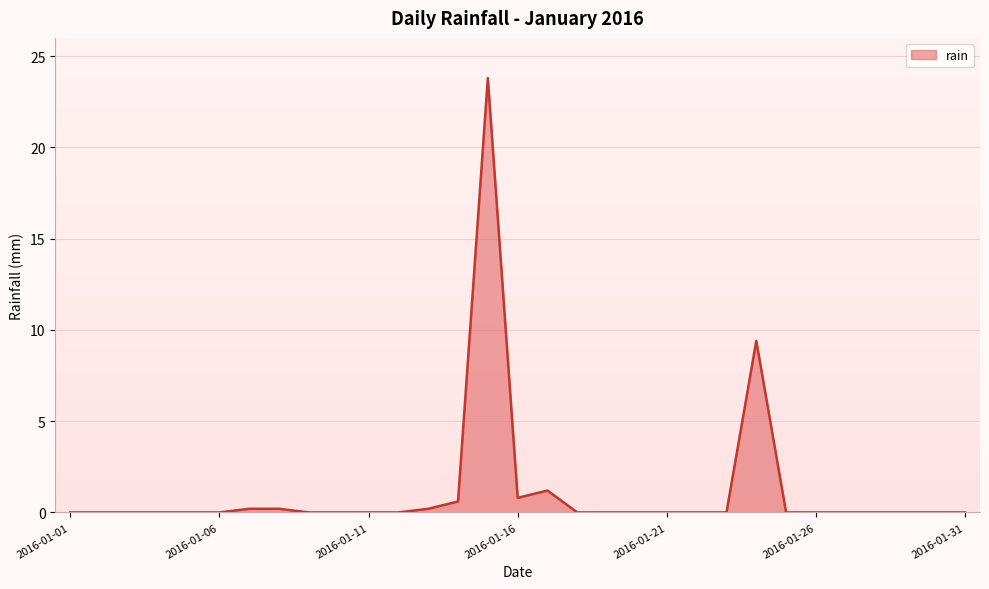

What is the difference between the maximum and minimum values?

23.8